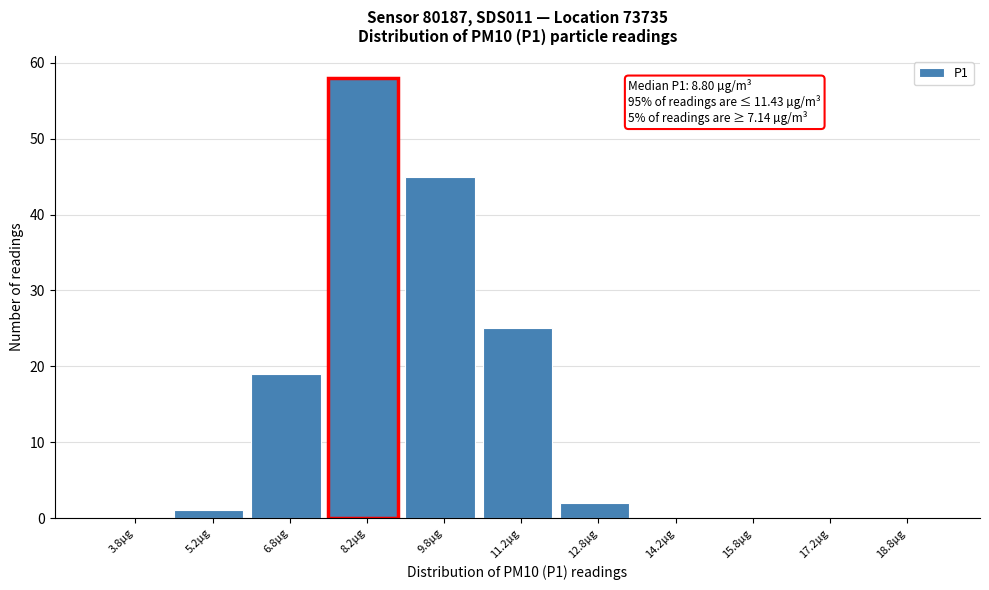

Over which range of the x-axis is the bar tallest?

7.5 to 9.0